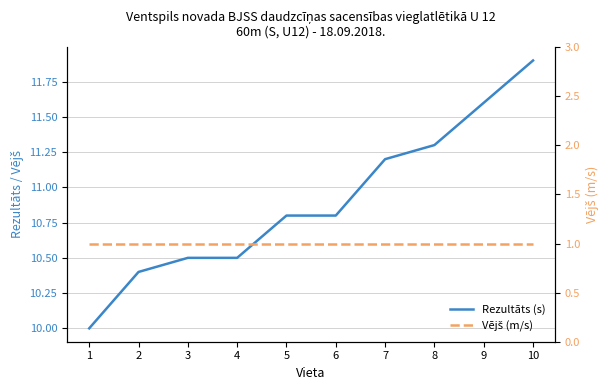

True or false: Rezultāts (s) has more than 1 interior local peaks.

False